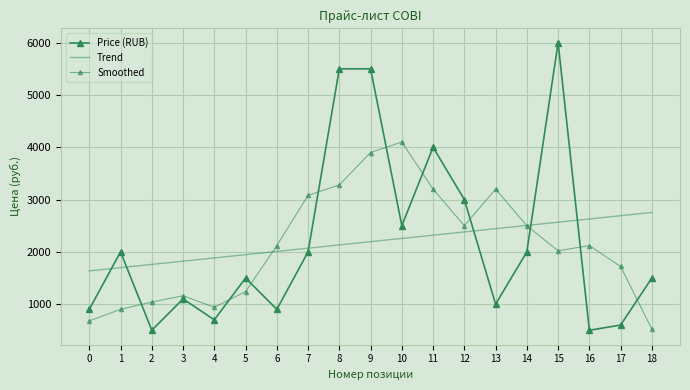

Which category has the highest value in the Trend series?

18